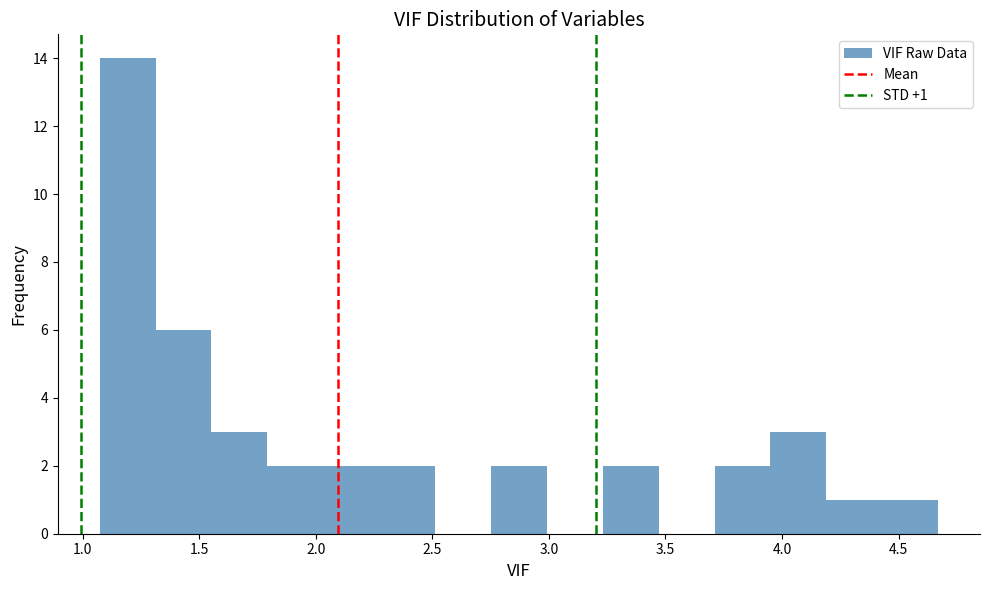

Over which range of the x-axis is the bar tallest?

1.05 to 1.30